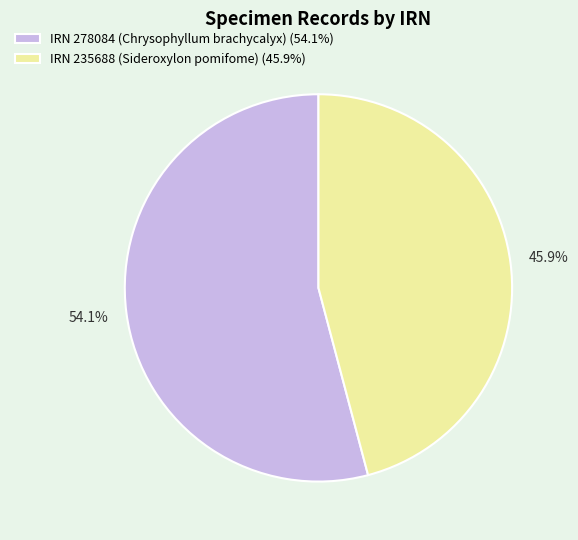

Between IRN 235688 (Sideroxylon pomifome) (45.9%) and IRN 278084 (Chrysophyllum brachycalyx) (54.1%), which is larger?

IRN 278084 (Chrysophyllum brachycalyx) (54.1%)